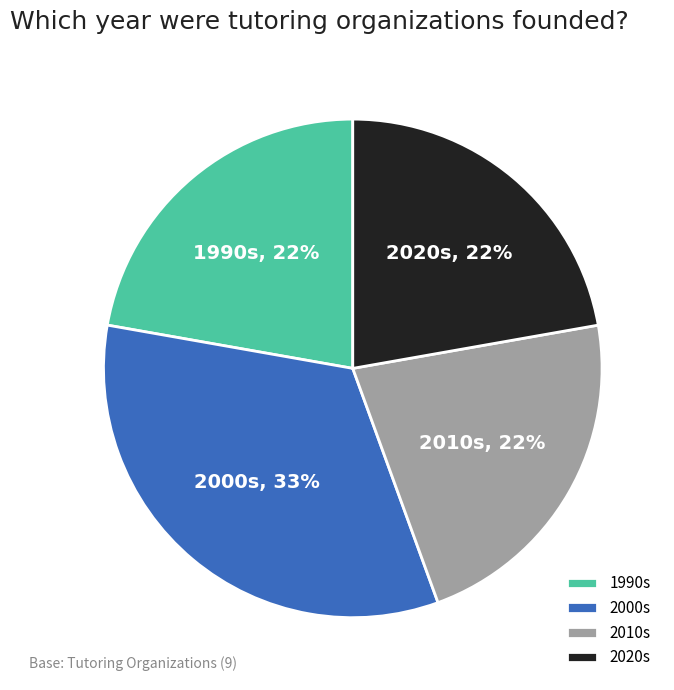

Do 2010s and 1990s together represent more than half of the pie?

No